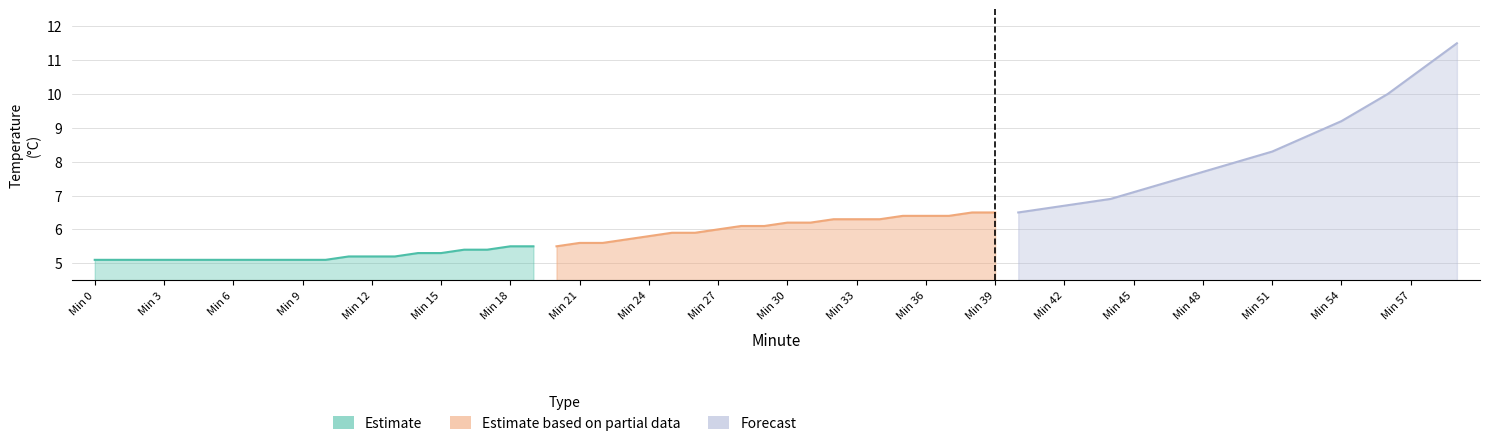

What is the minimum value for Estimate?

5.1